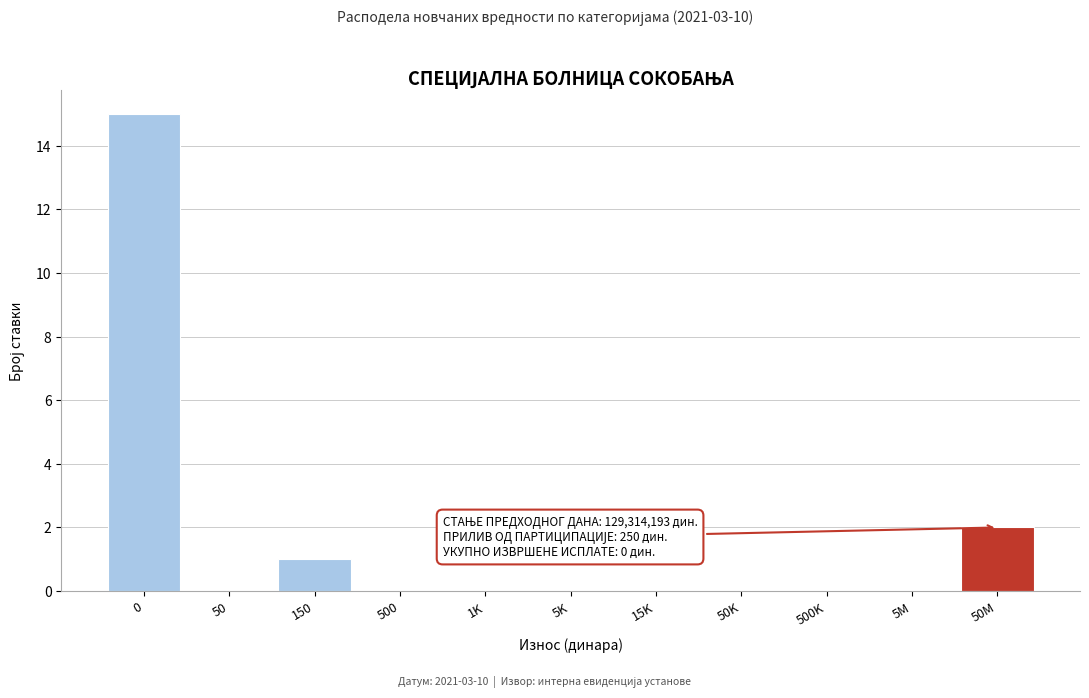

Reading left to right, transcribe all the data shown in this chart.

0=15	50=0	150=1	500=0	1K=0	5K=0	15K=0	50K=0	500K=0	5M=0	50M=2